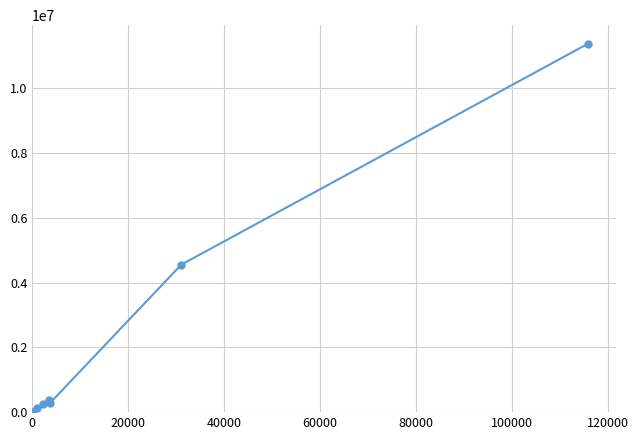

How many lines are shown in the chart?

1